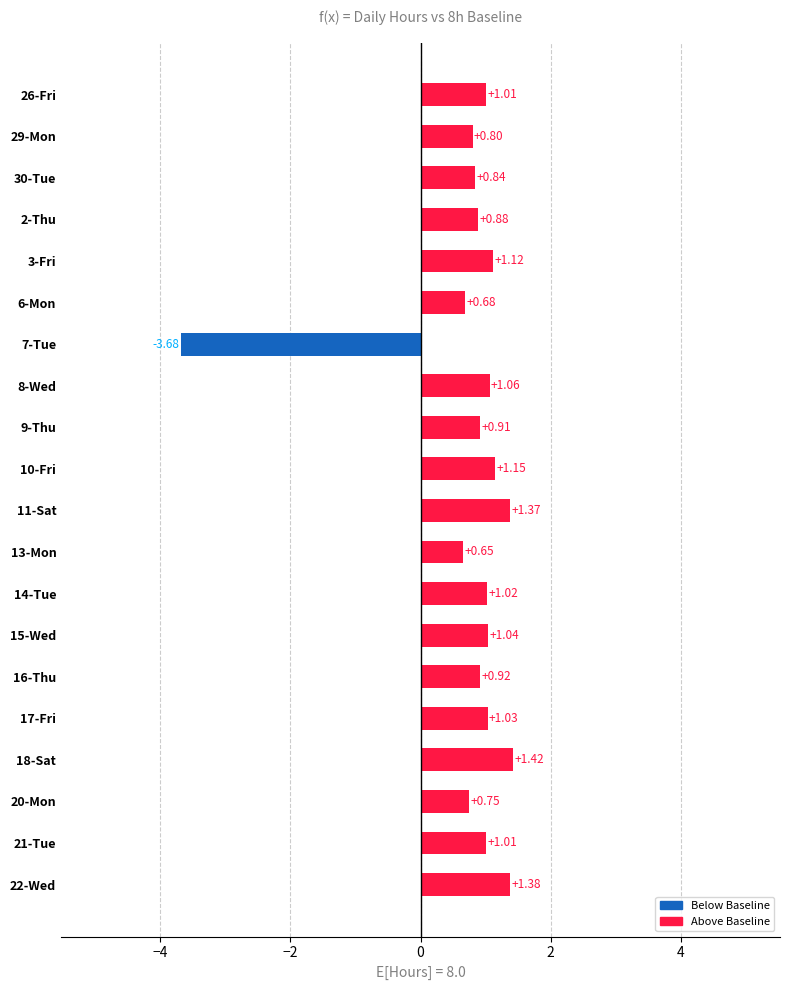

Which has a higher value, 9-Thu or 8-Wed?

8-Wed